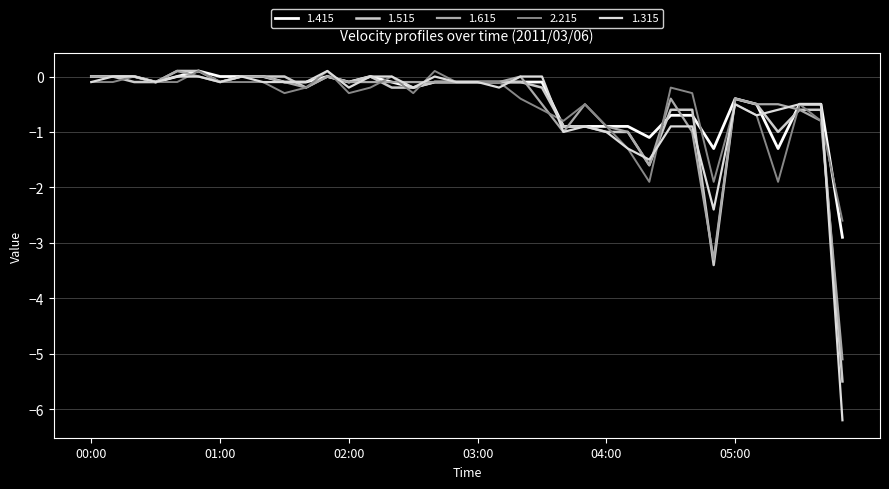

Where is the first local minimum for 1.315?

00:30